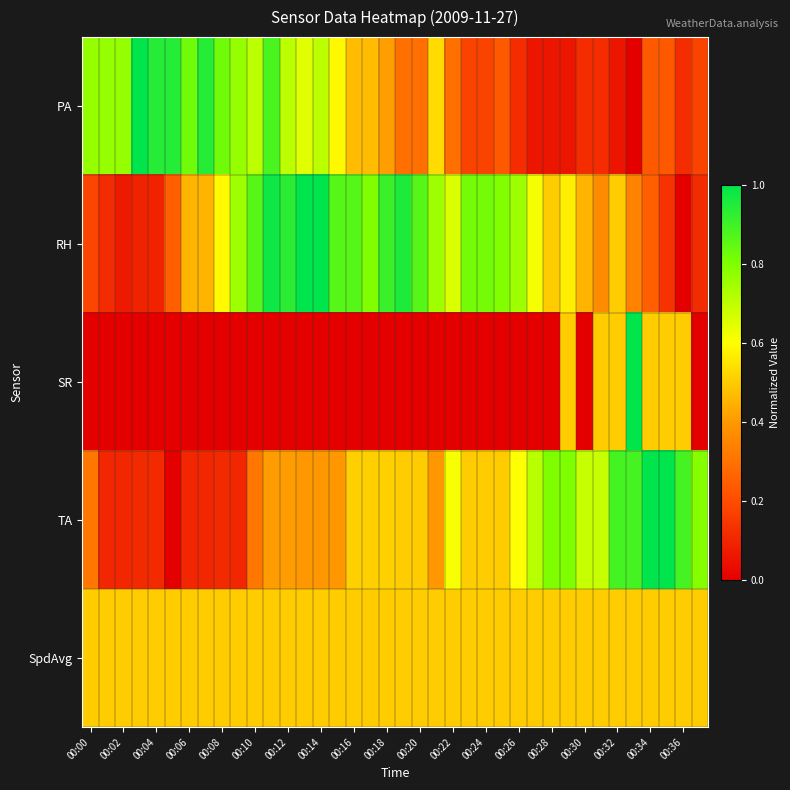

At how many categories does at least one series exceed 0?

38